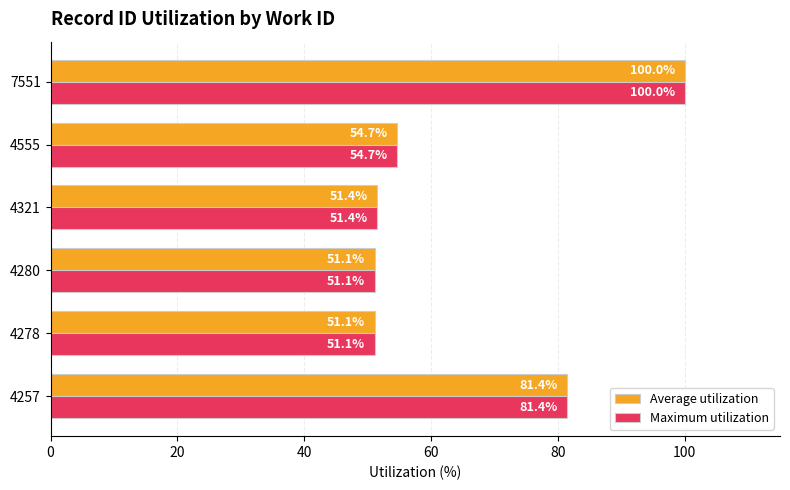

What is the difference between the maximum and minimum values in the Average utilization series?

48.9